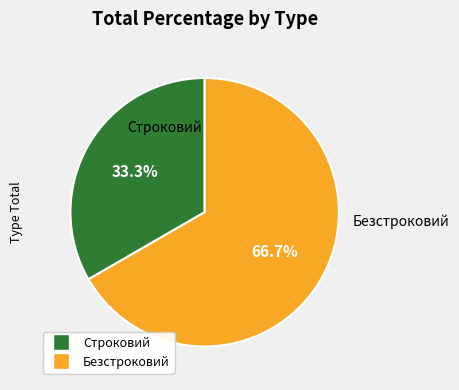

To the nearest percent, what is the difference between the Строковий and Безстроковий slice percentages?

33%